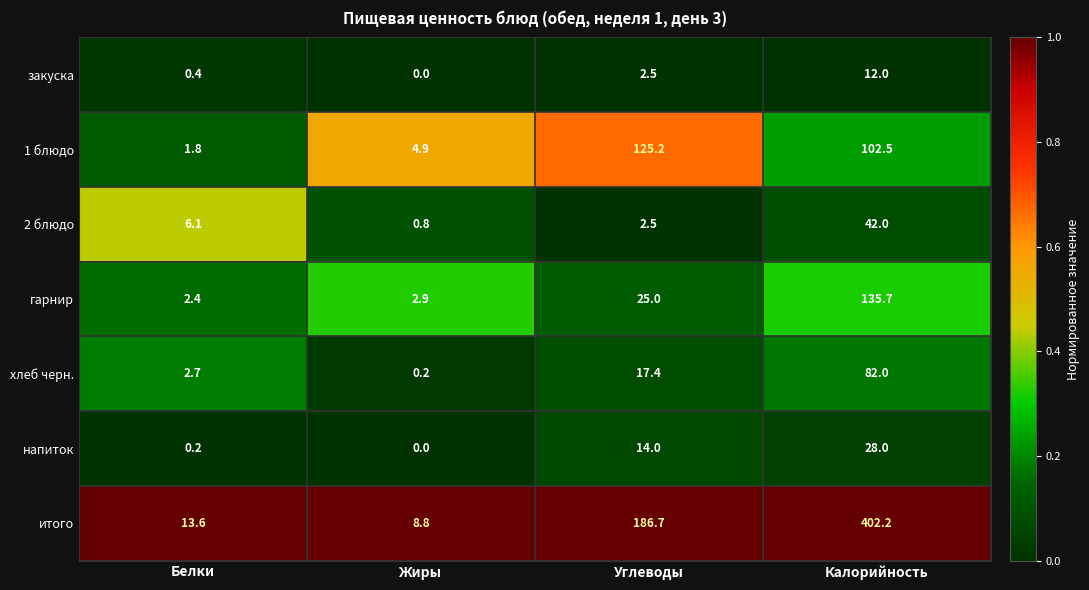

What is the spread (max minus min) of values at Калорийность?

390.2